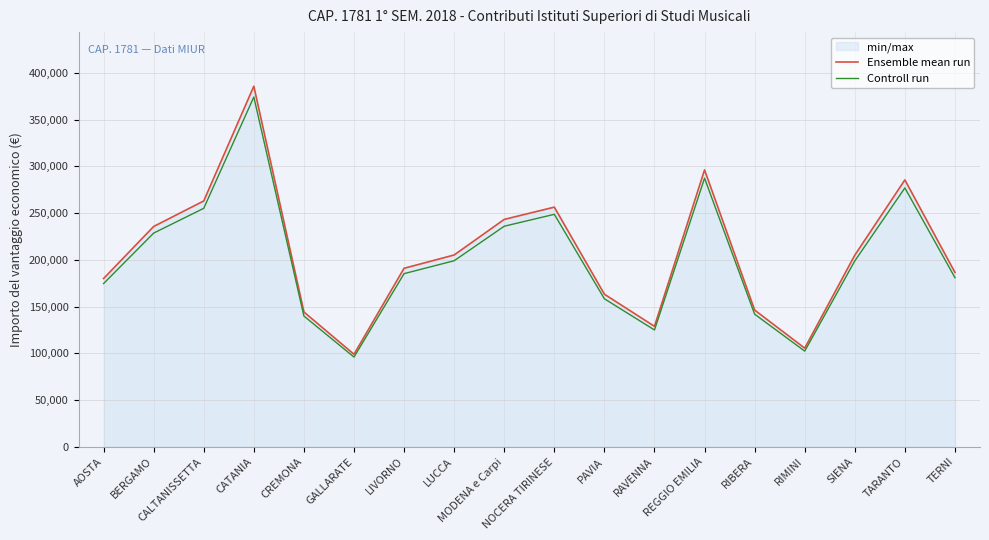

How many series are shown in this chart?

2